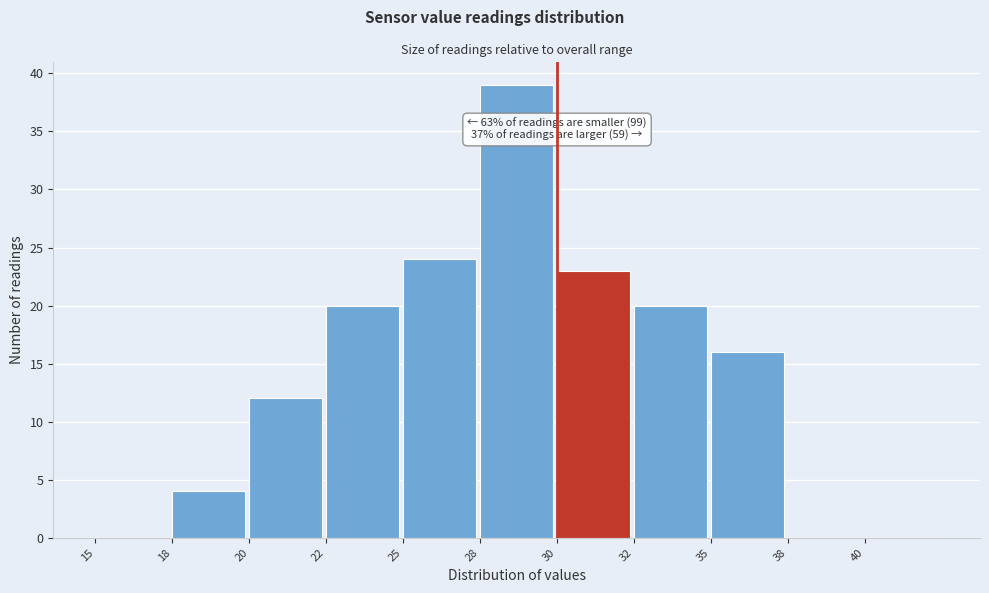

Reading right to left, list all the values displayed in this chart.

40=0	38=0	35=16	32=20	30=23	28=39	25=24	22=20	20=12	18=4	15=0